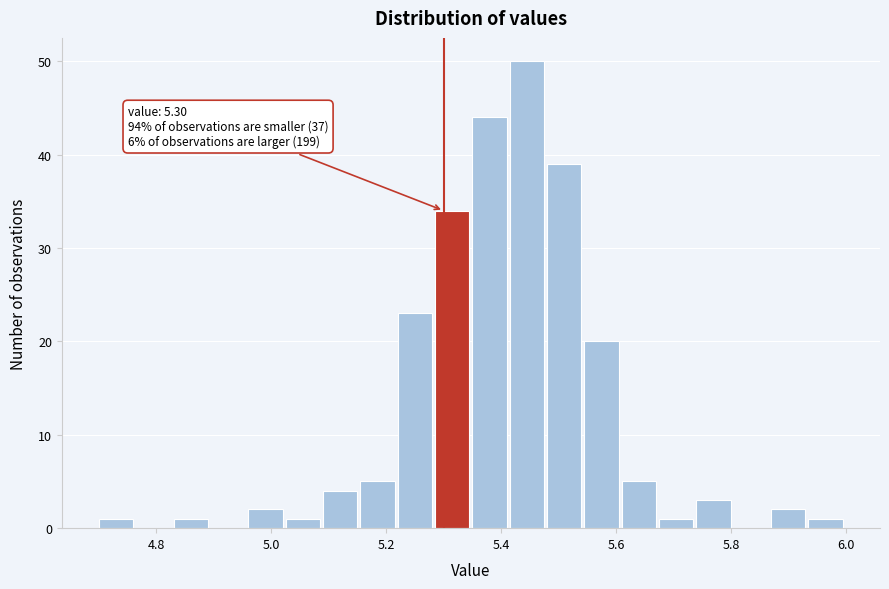

Around what value on the x-axis is the tallest bar? Give the approximate position of its centre, as read against the axis.

5.44